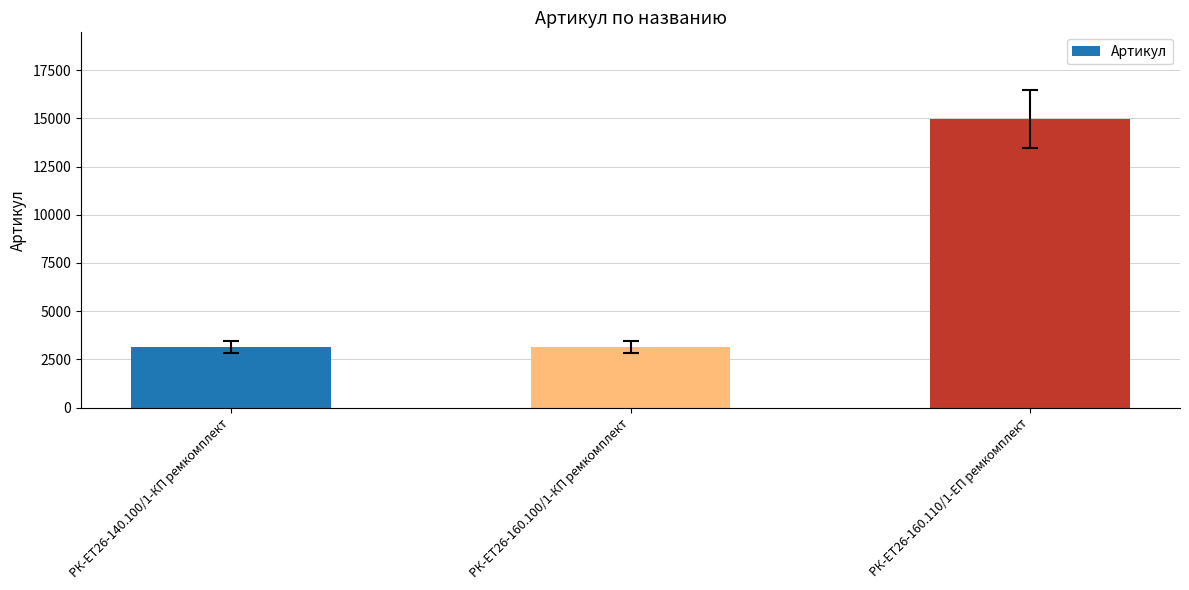

What is the label of the 1st bar from the left?

РК-ЕТ26-140.100/1-КП ремкомплект